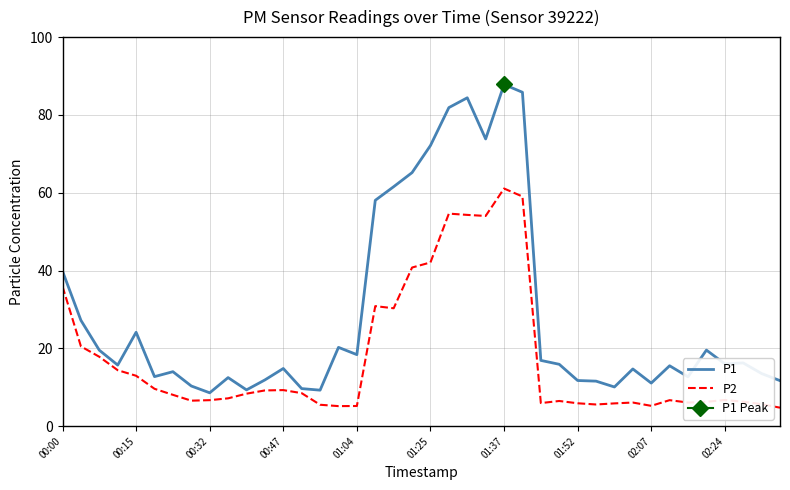

The value of P1 at 00:00 is 26.0. True or false?

False